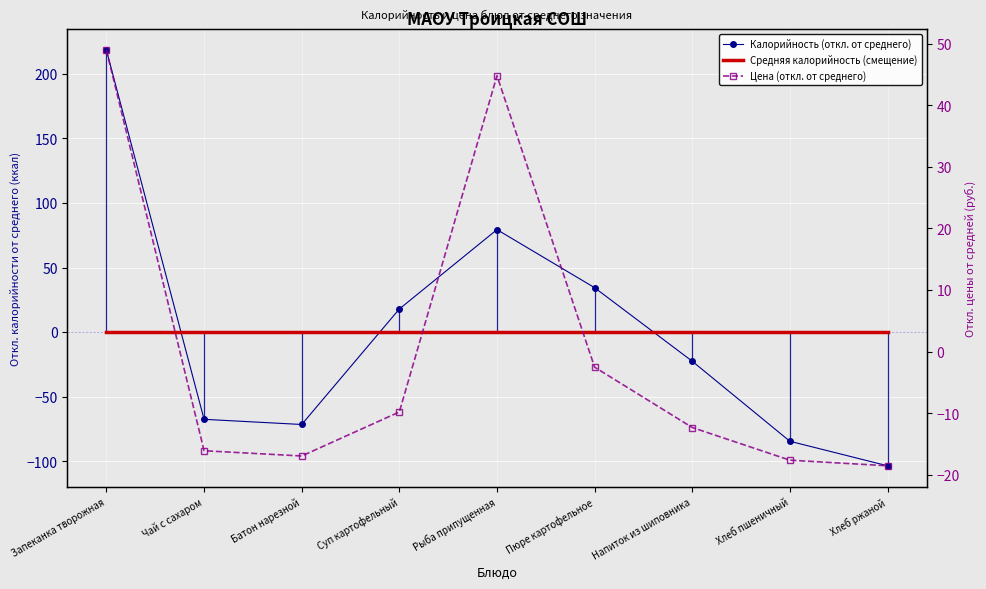

Where is the first local minimum for Цена (откл. от среднего)?

Батон нарезной